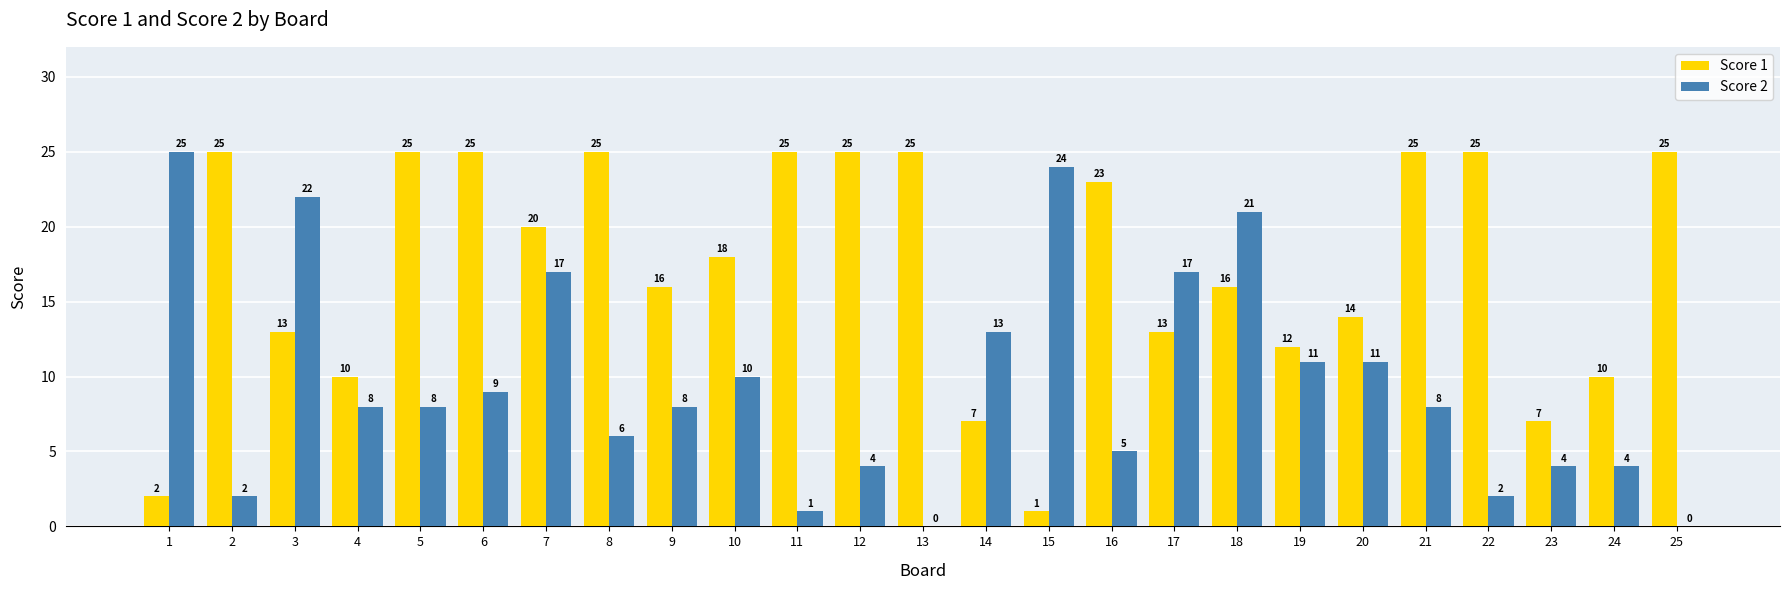

What is the sum of the Score 1 values at 23 and 8?

32